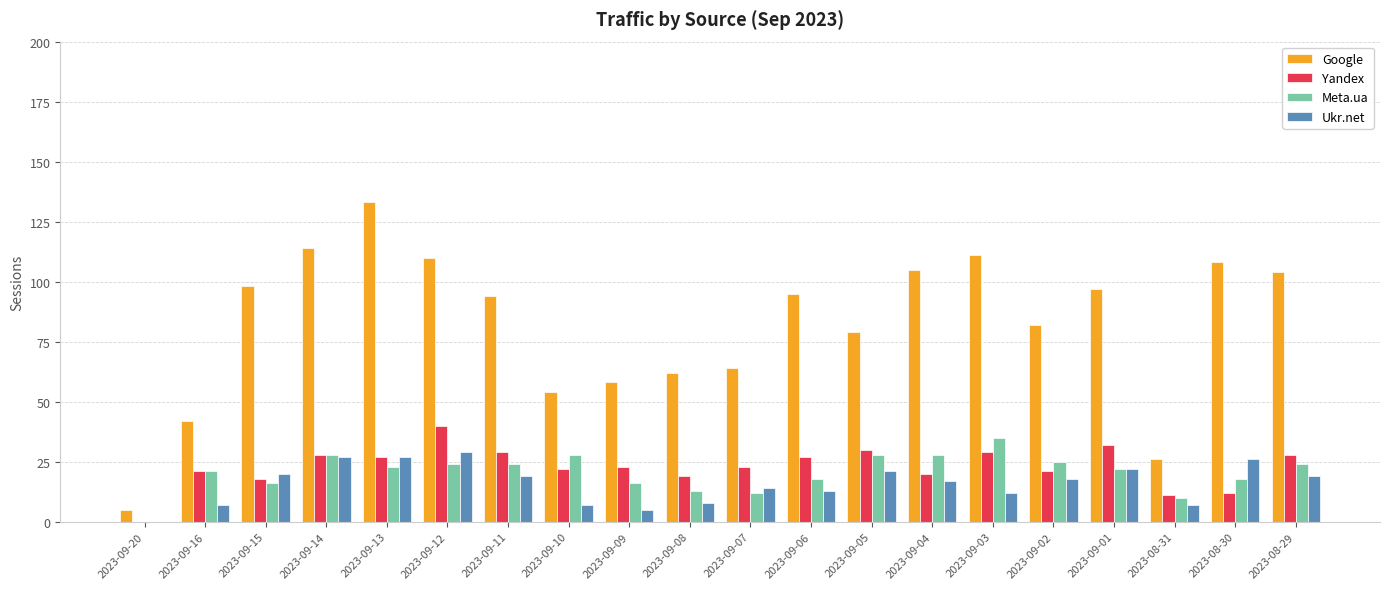

Which series has the largest range (max minus min)?

Google